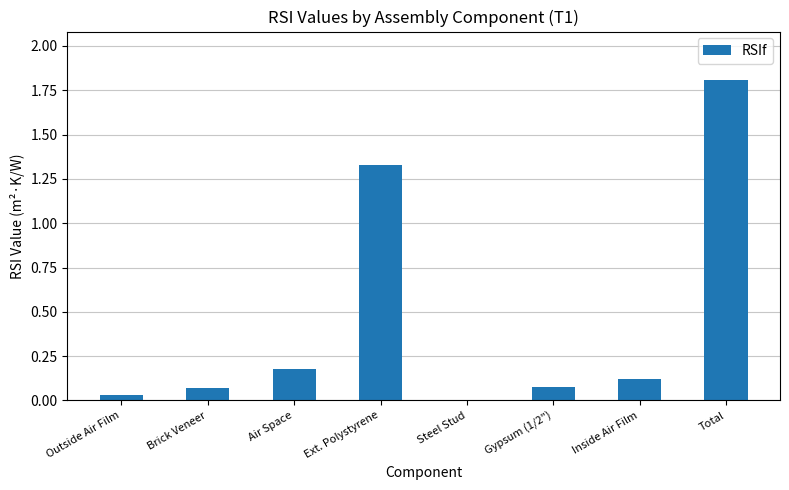

Does the chart contain stacked bars?

No